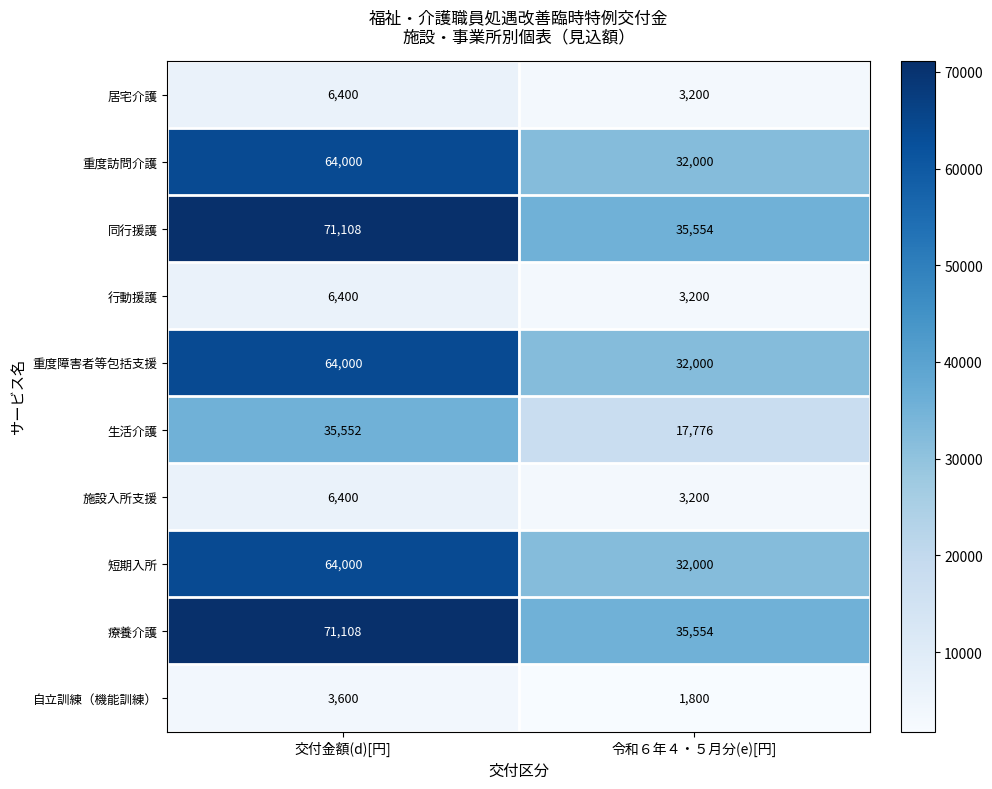

The 療養介護 series shows 51590 at 令和６年４・５月分(e)[円]. True or false?

False